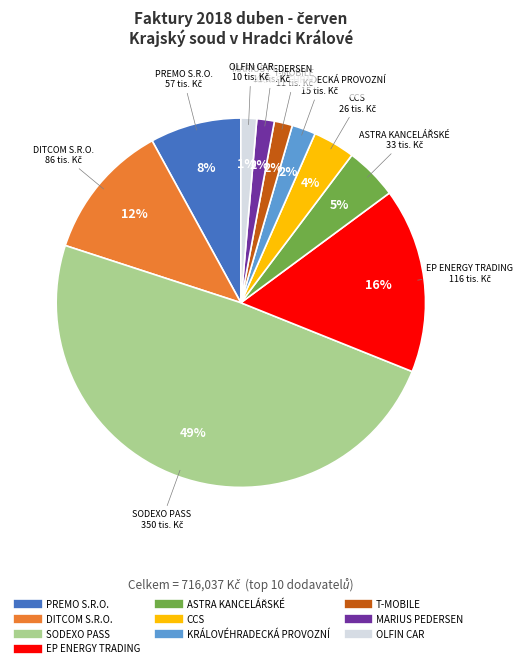

What percentage is the CCS slice, to the nearest percent?

4%